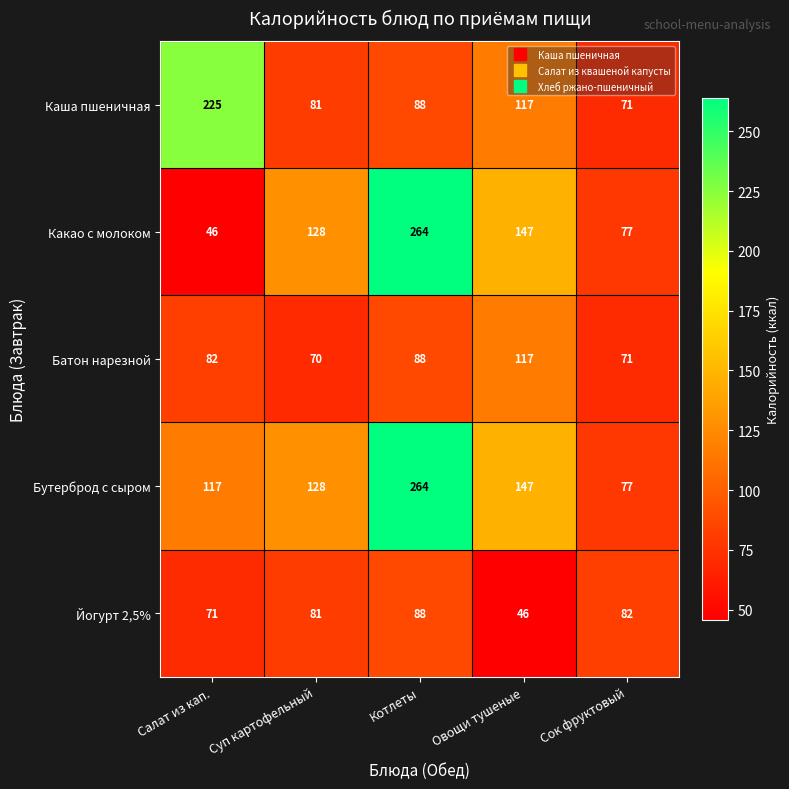

The value of Батон нарезной at Котлеты is 126. True or false?

False